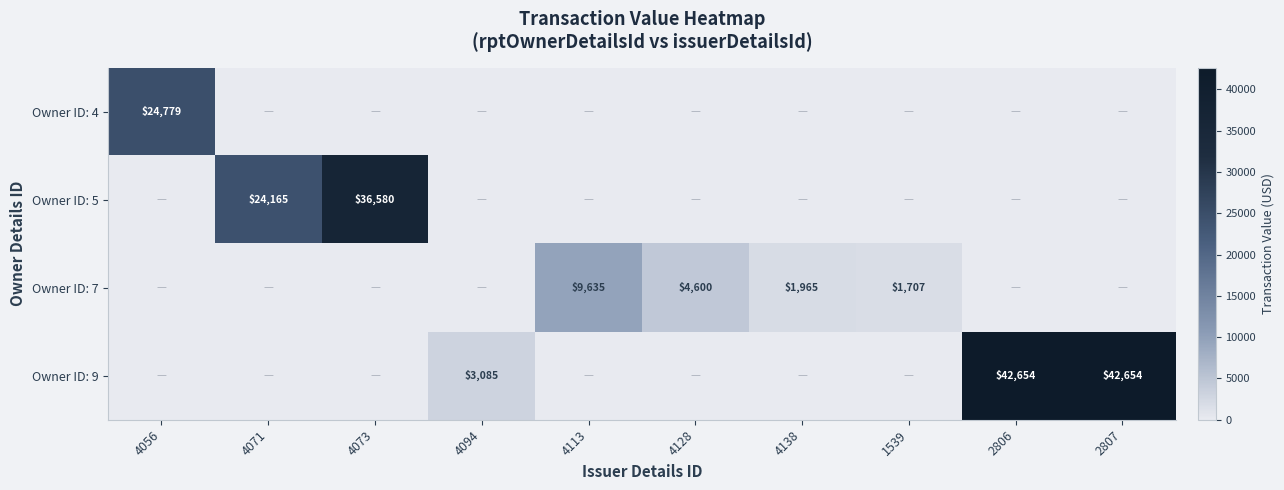

The value of Owner ID: 5 at 4073 is 36580. True or false?

True